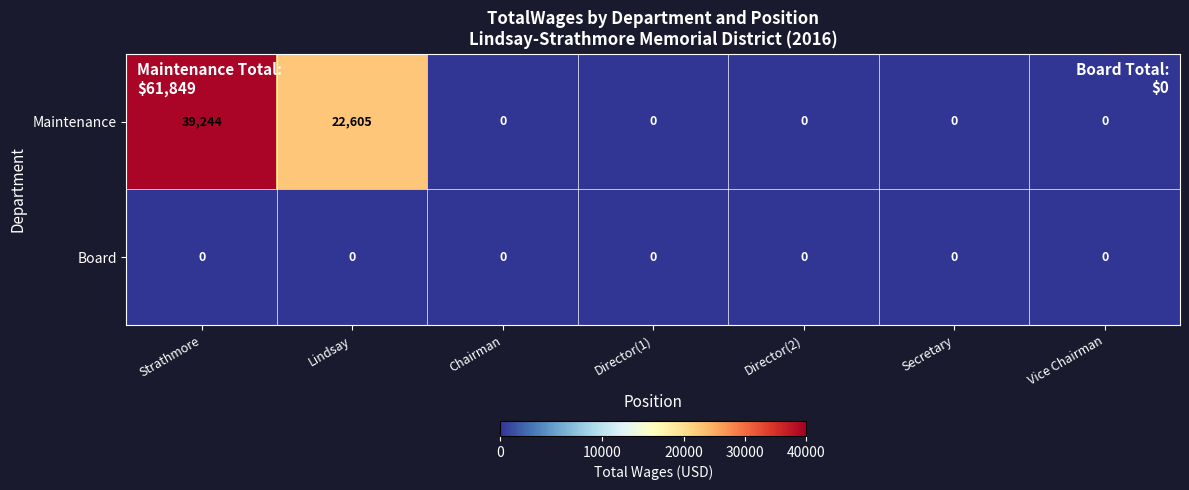

What is the greatest value displayed?

39244